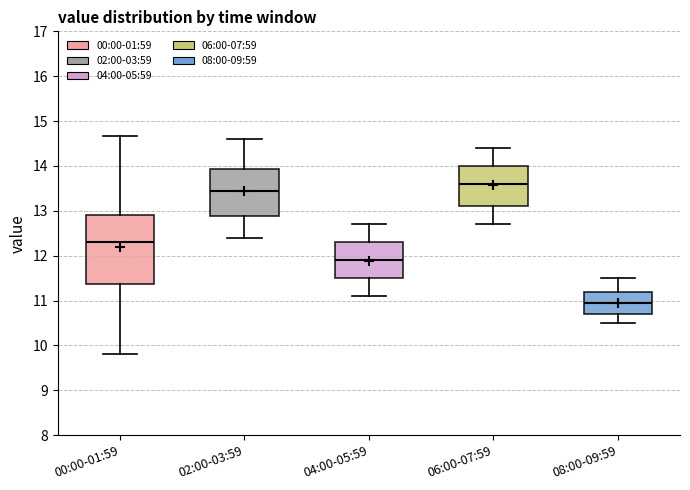

Which box is the tallest, from its lower edge to its upper edge?

00:00-01:59